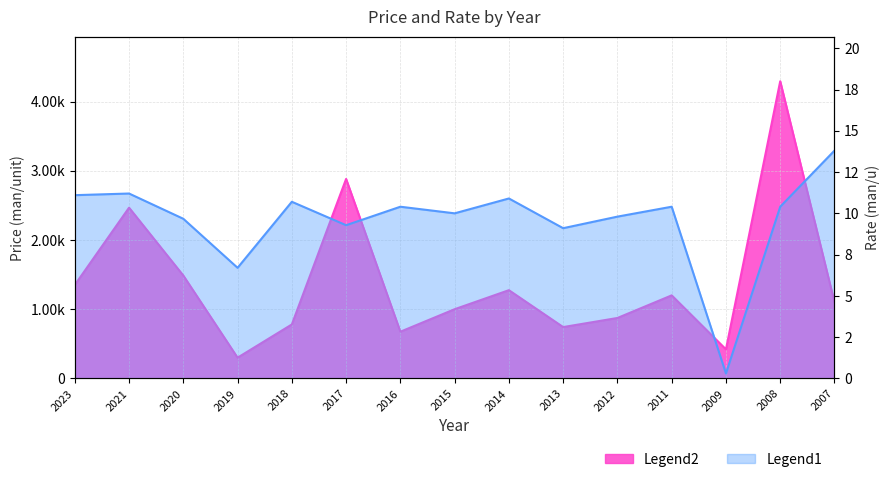

Where is the first local maximum for Rate (man/u)?

2021